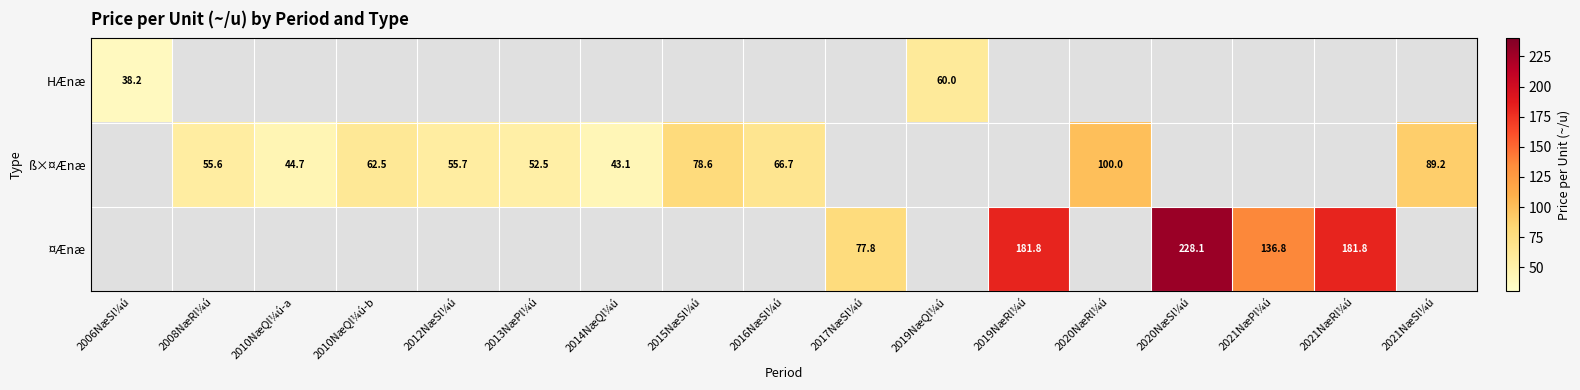

True or false: ß×¤Ænæ has a value of 9.6 at 2010NæQl¼ú-a.

False